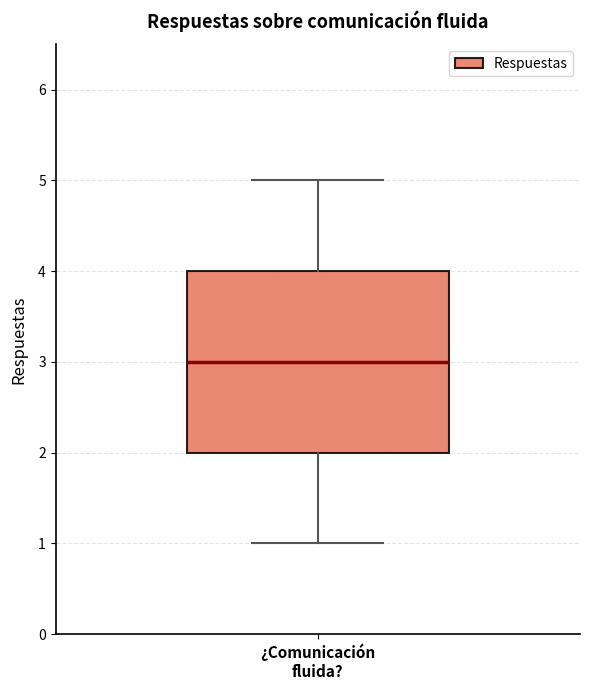

Read this box plot against the y-axis: the position of the median line, the range covered by the box, and the ends of both whiskers. The values are not printed on the chart, so give them approximately, as read against the axis.

median 3, box 2 to 4, whiskers 1 to 5